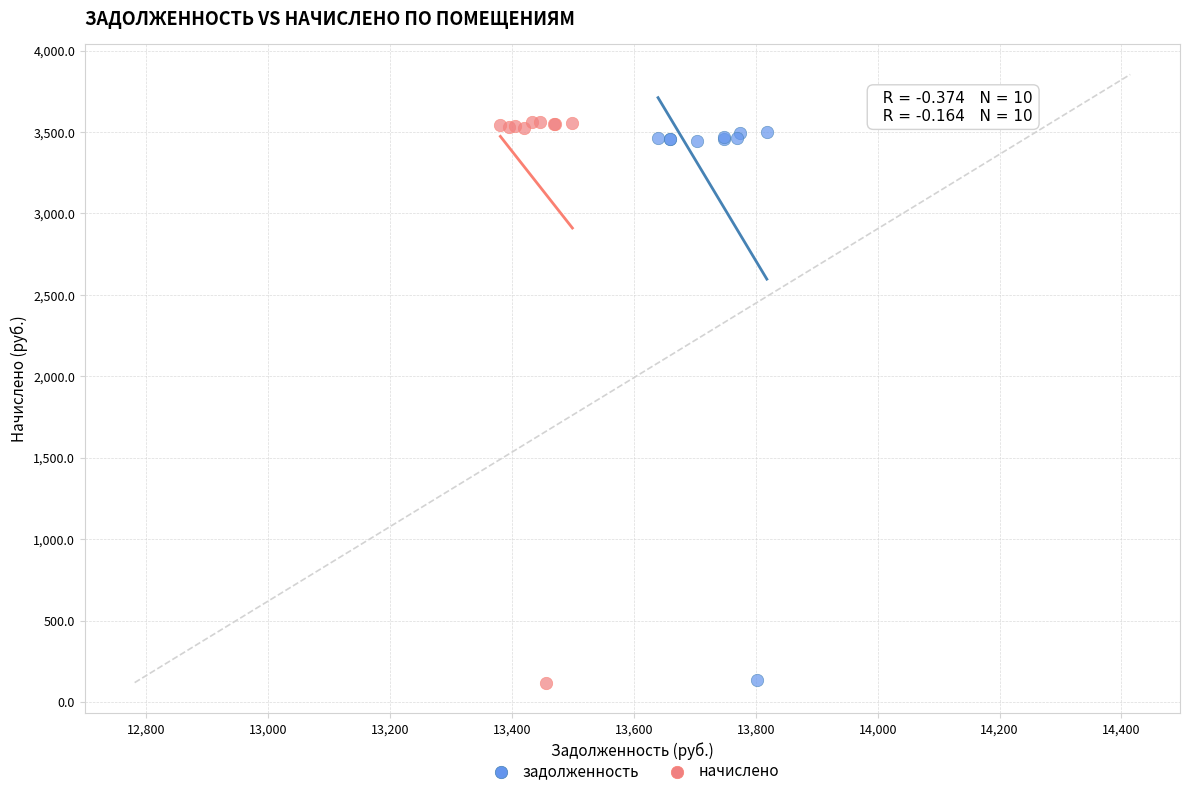

Which series reaches the maximum Y coordinate?

начислено